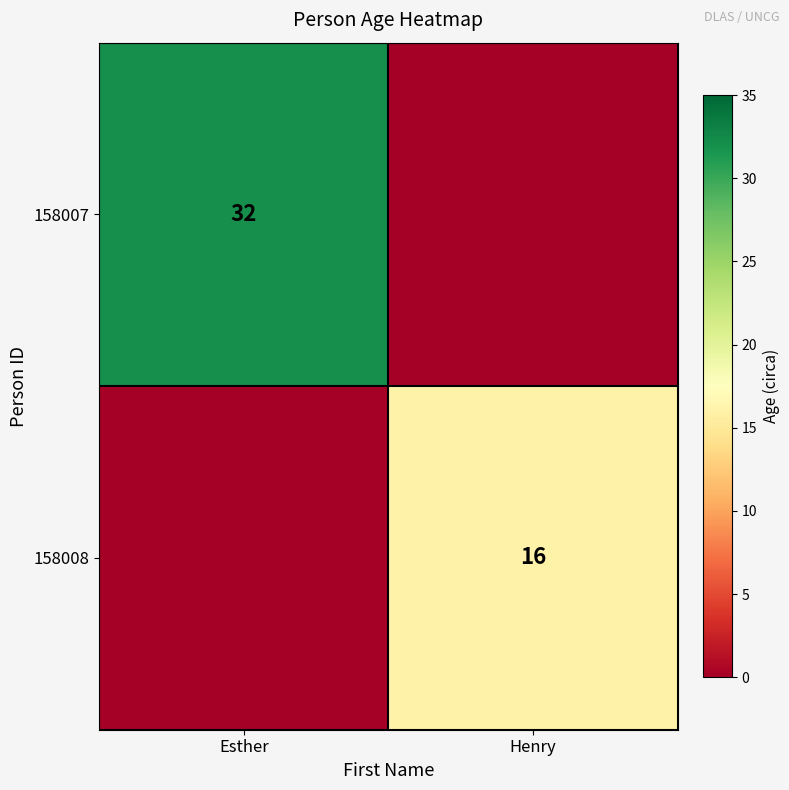

The value of 158007 at Esther is 51. True or false?

False